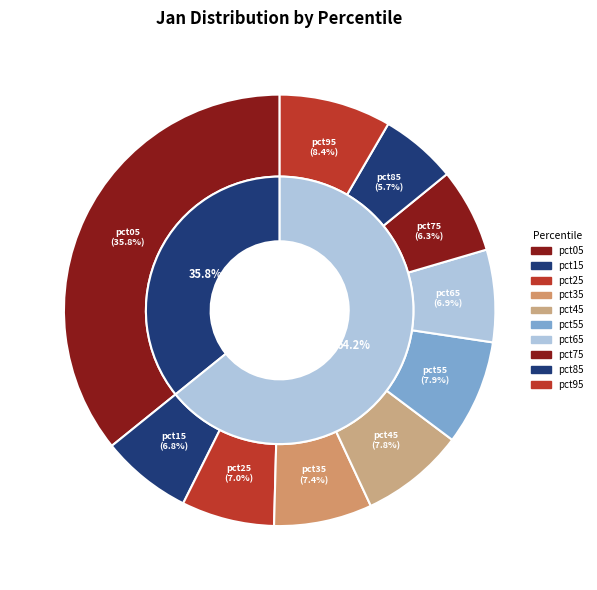

Which slice is the smallest?

pct85